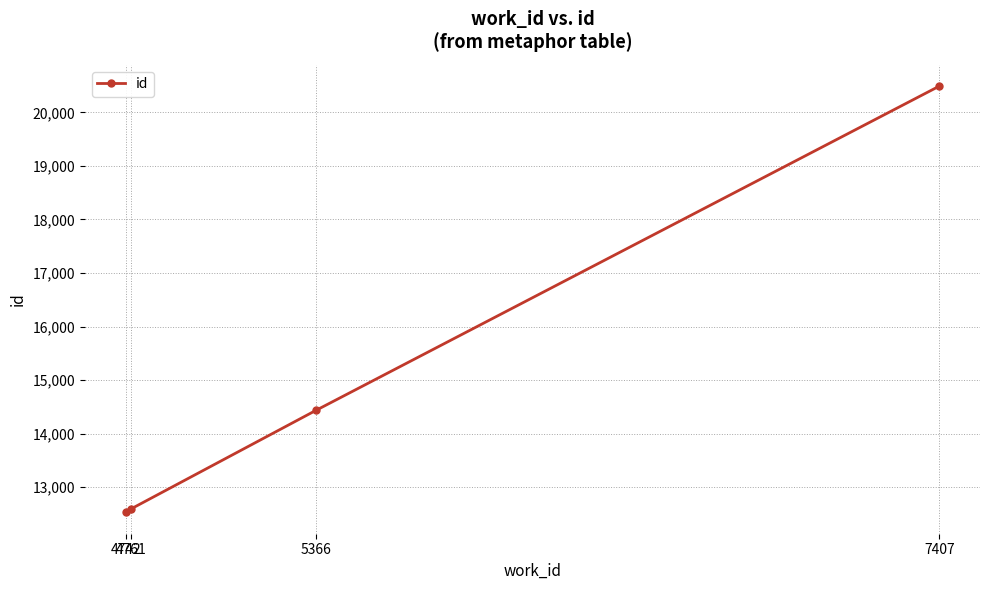

Reading right to left, what are all the values shown in this chart?

20491	14435	12596	12527